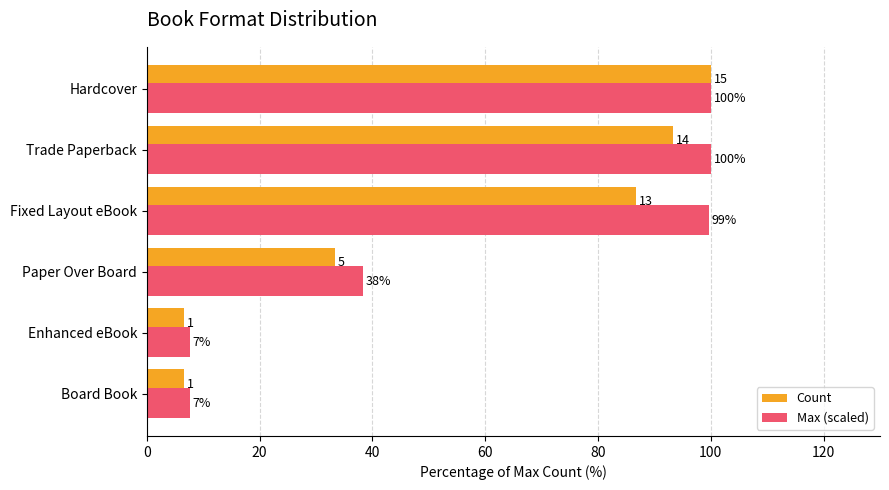

What are all the series names shown in the legend?

Count, Max (scaled)